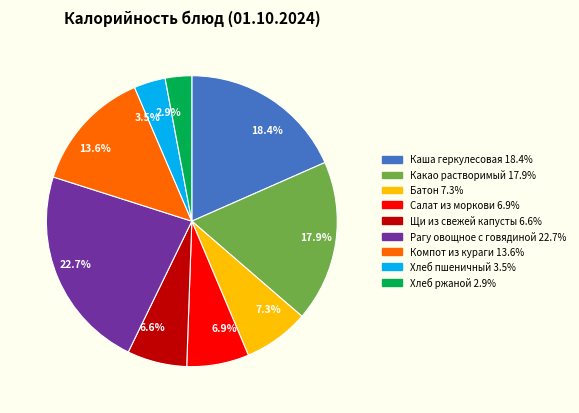

What percentage is the Каша геркулесовая slice, to the nearest percent?

18%